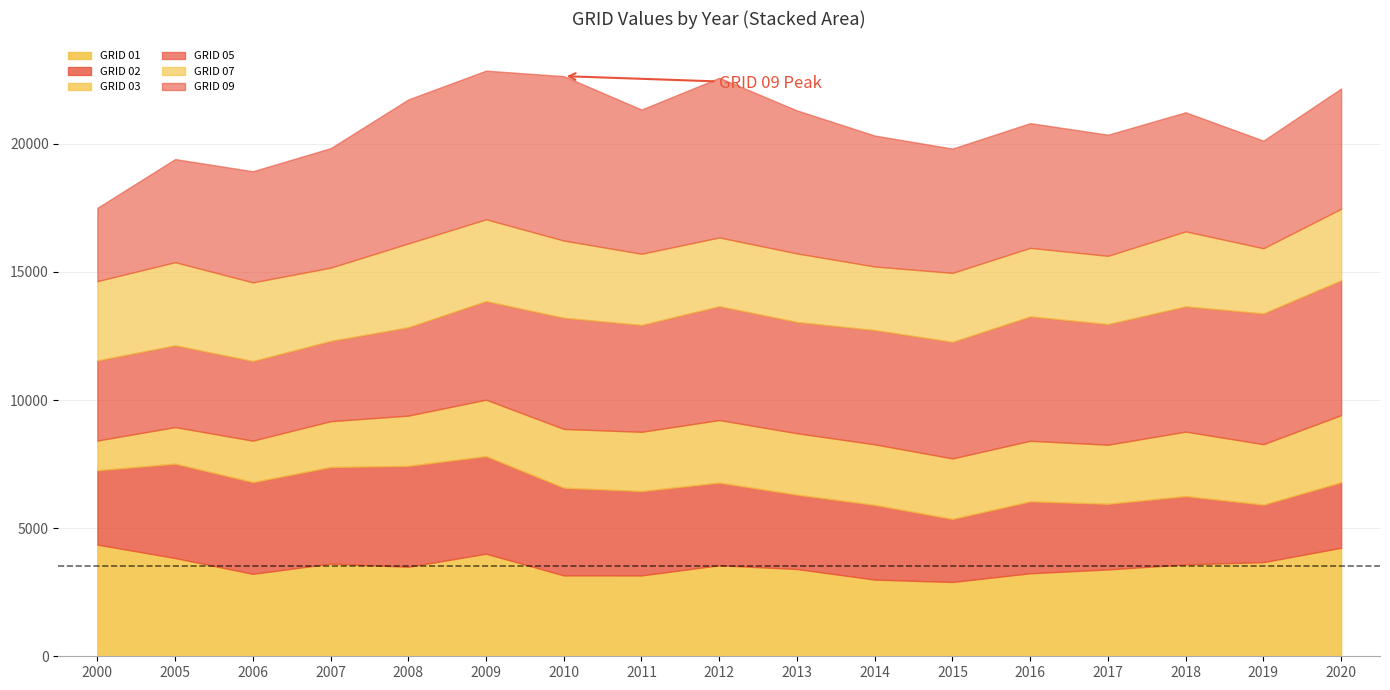

At which category is the sum across all series the highest?

2009